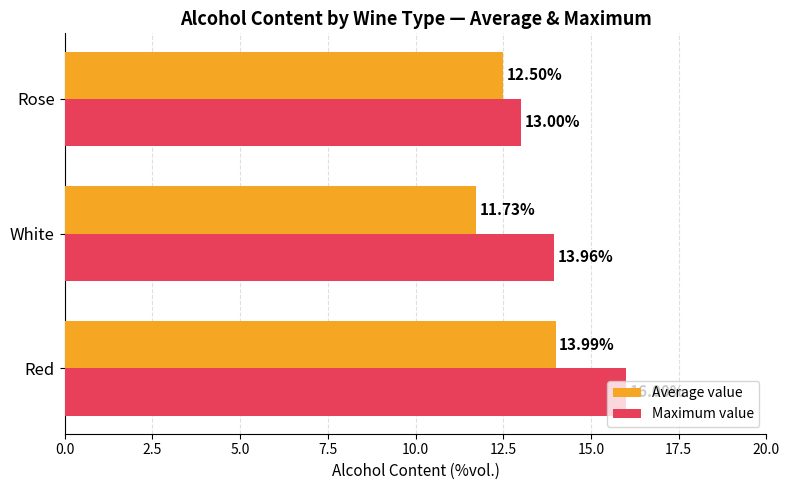

What is the difference between the maximum and minimum values in the Average value series?

2.3